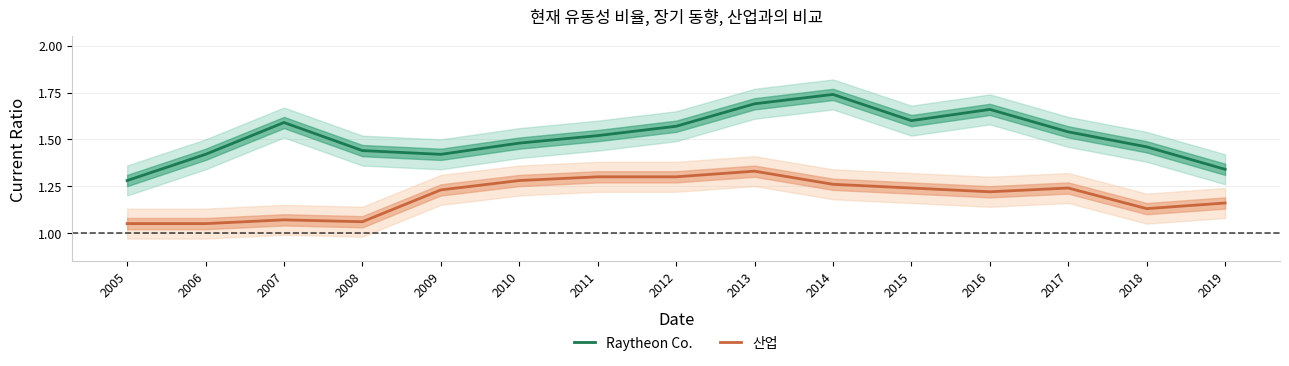

True or false: 산업 has a value of 1.8 at 2010.

False